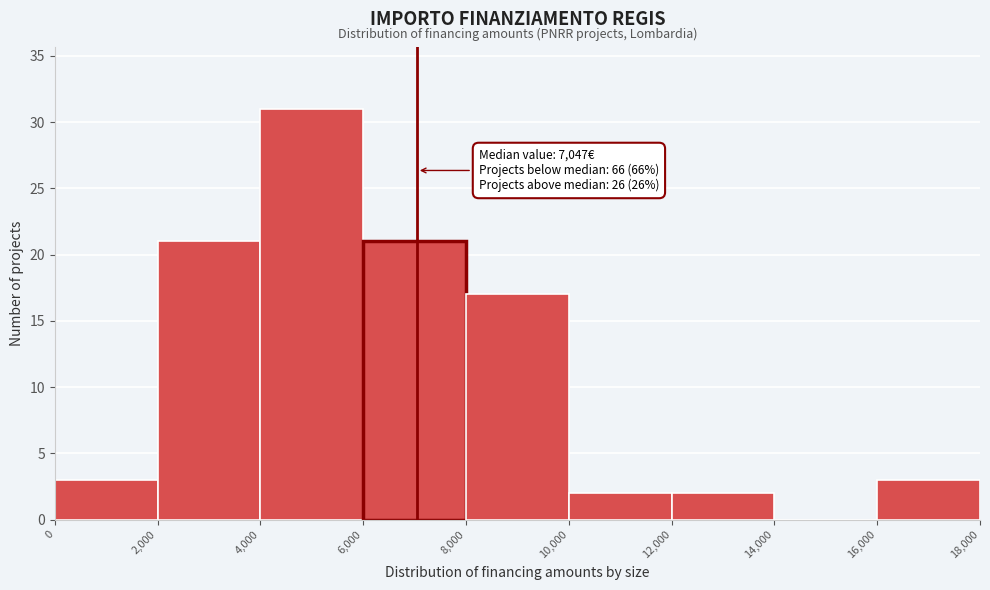

Over which range of the x-axis is the bar tallest?

4,000 to 6,000